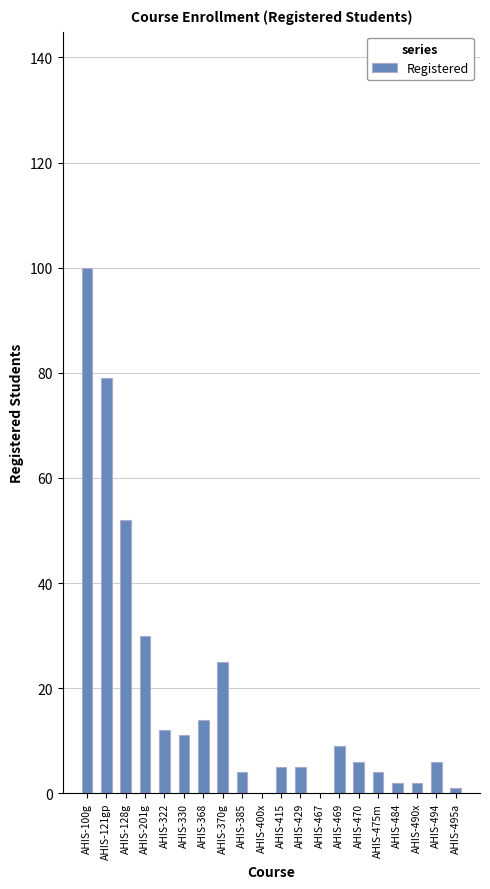

What is the sum of all values?

367